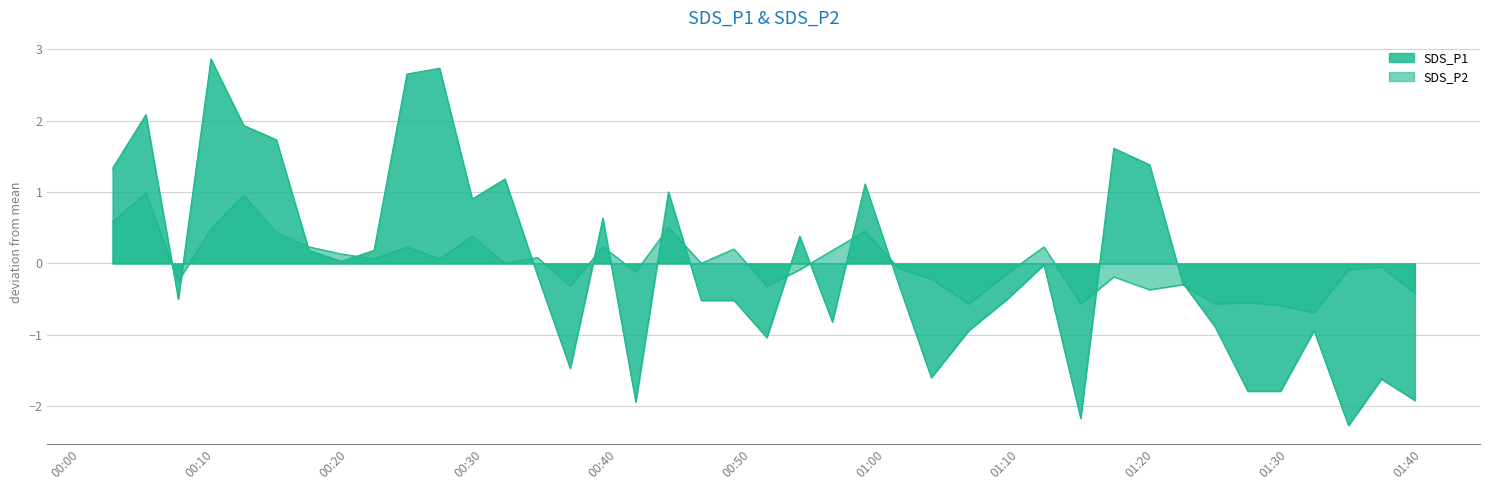

How many positive values does the SDS_P1 series have?

18